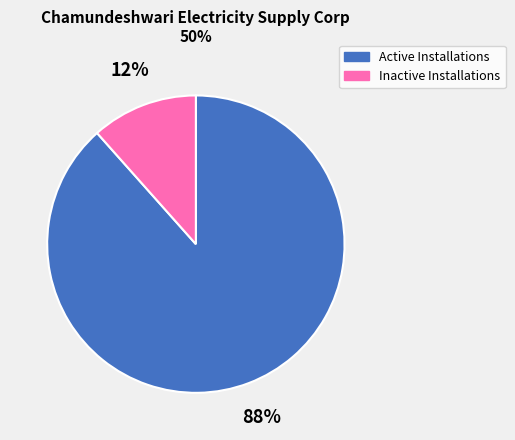

Does any single category account for the majority?

Yes